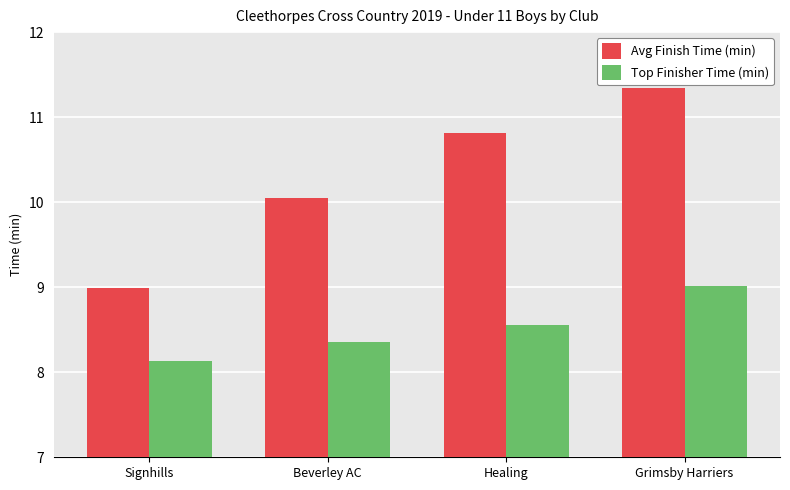

At how many categories does at least one series exceed 10?

3